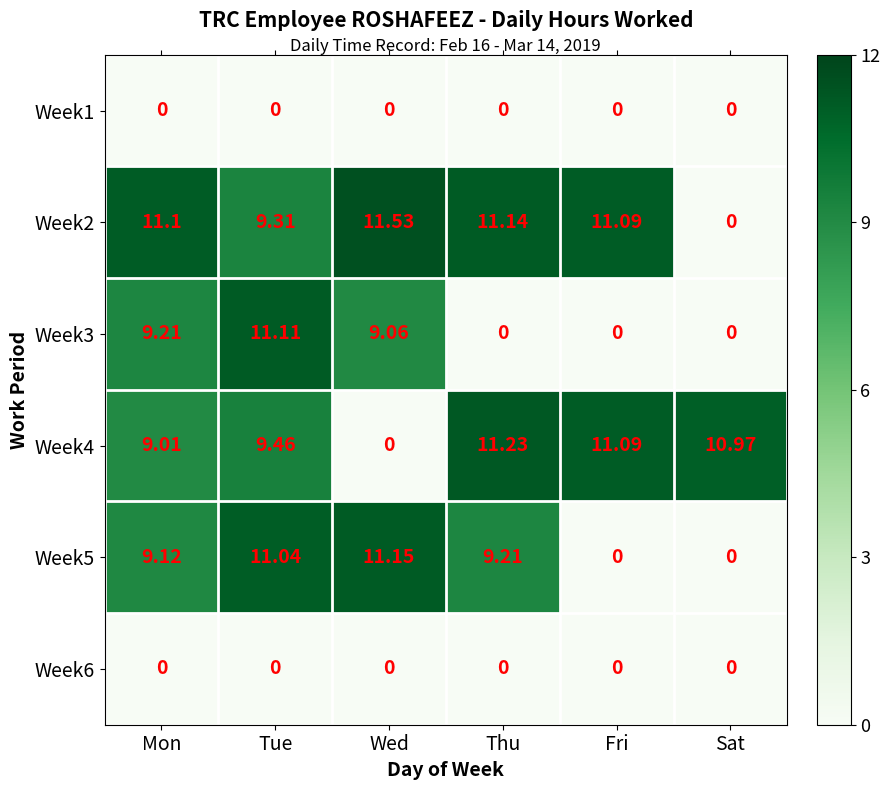

At which category does the chart reach its peak across all series?

Wed